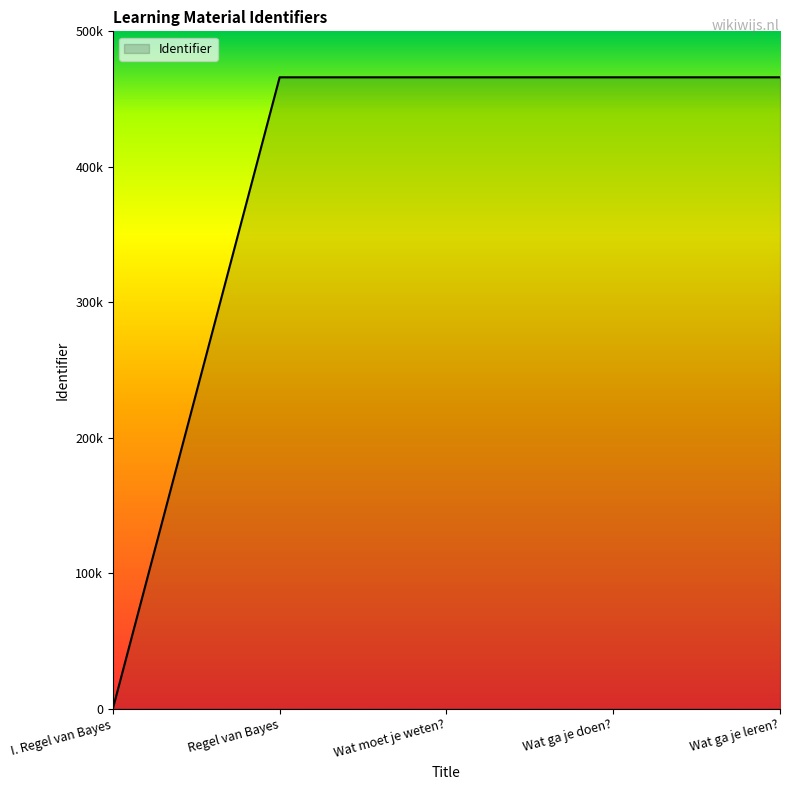

What is the difference between the second highest and second lowest values?

3